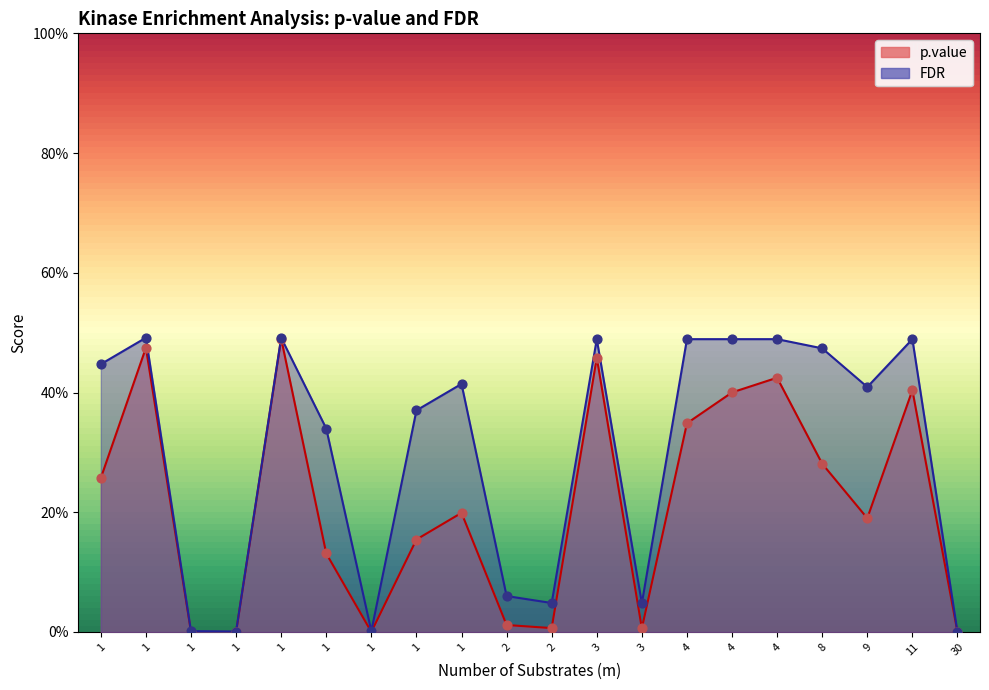

Which series has the largest Y range (max minus min)?

FDR